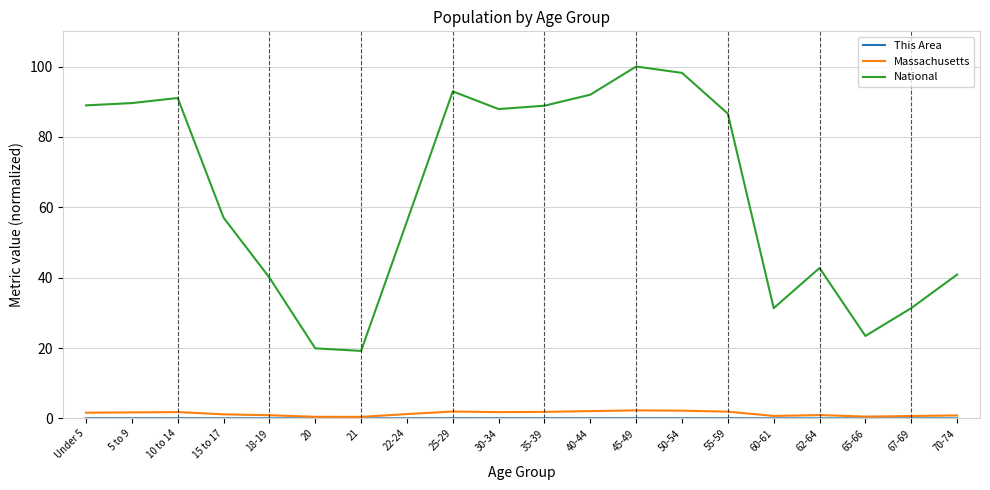

Which series changed the most between 65-66 and 70-74?

National